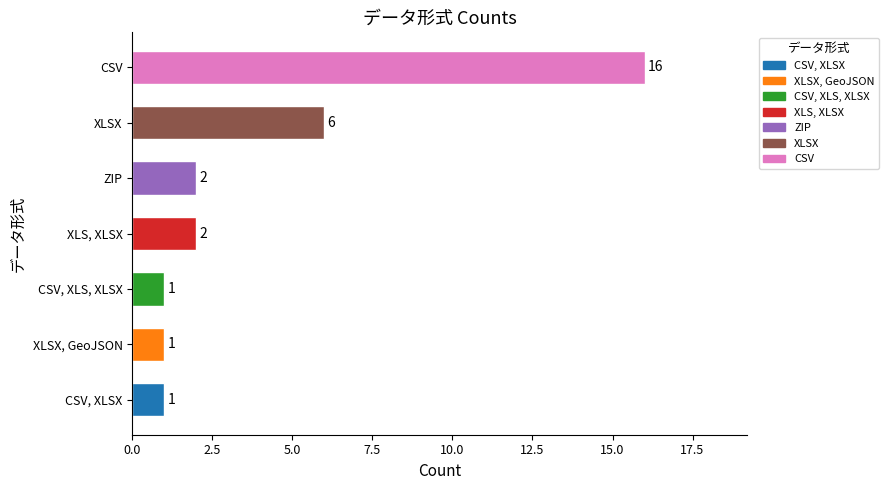

Is it true that the value at CSV, XLS, XLSX is 1?

True